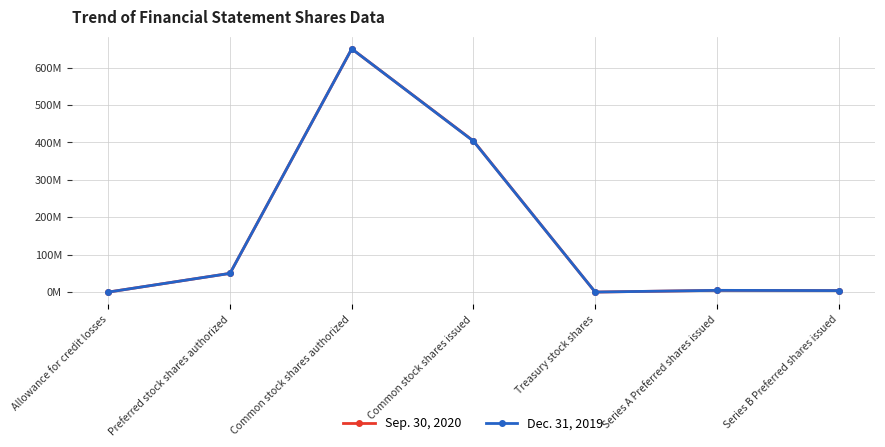

Which series ends up on top after the final intersection of Sep. 30, 2020 and Dec. 31, 2019?

Dec. 31, 2019